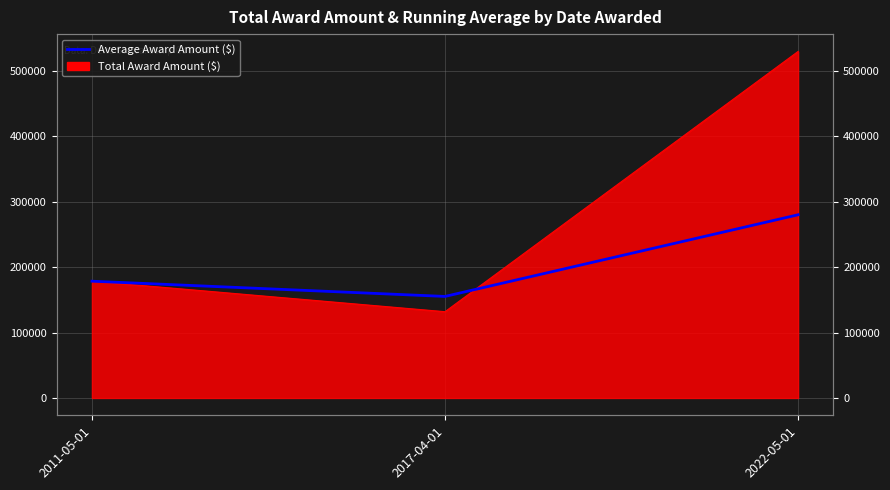

What position from the left is 2011-05-01?

1